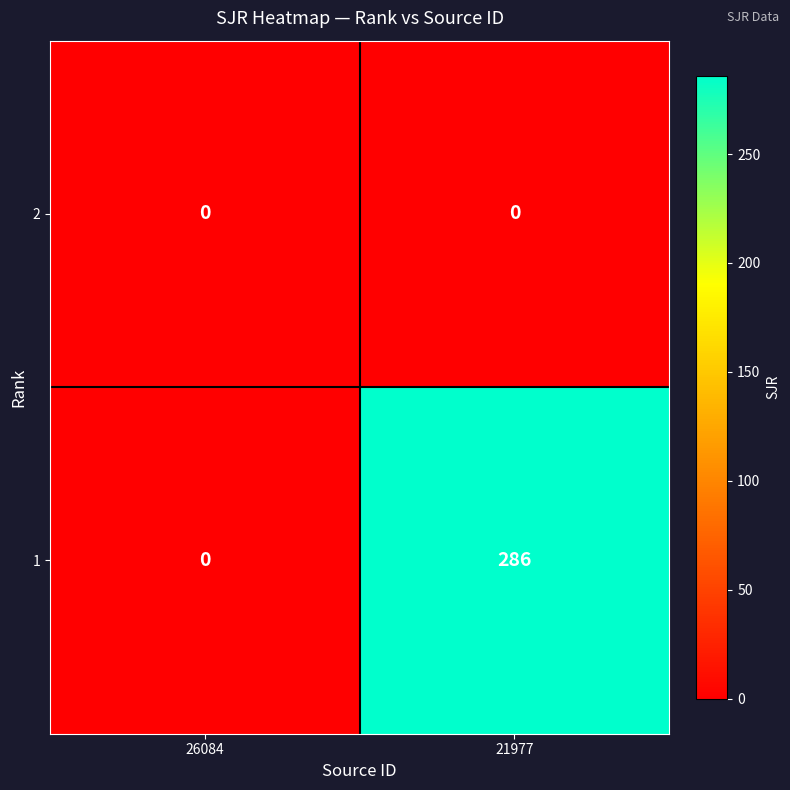

True or false: 2 has a value of 0 at 26084.

True